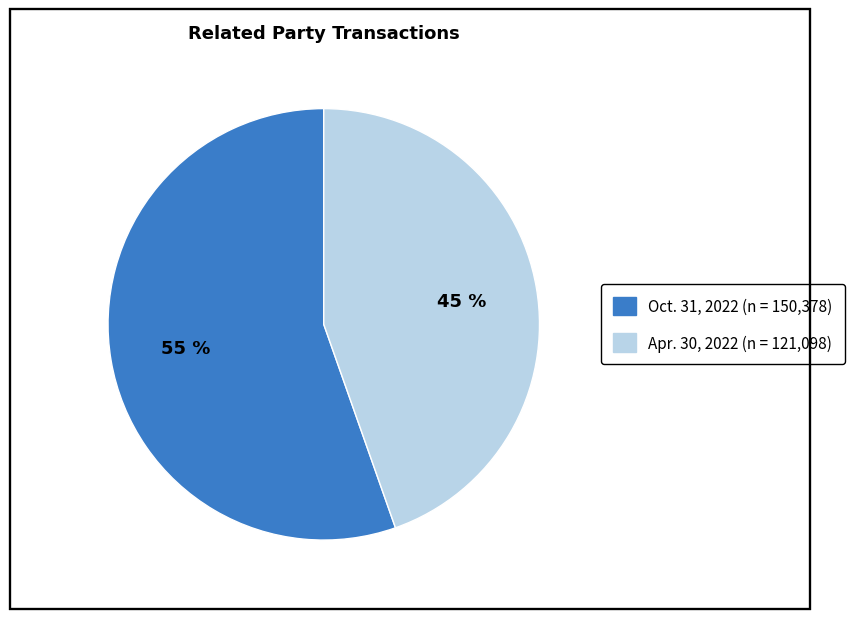

Approximately how many times larger is the value at Oct. 31, 2022 compared to Apr. 30, 2022?

1.2